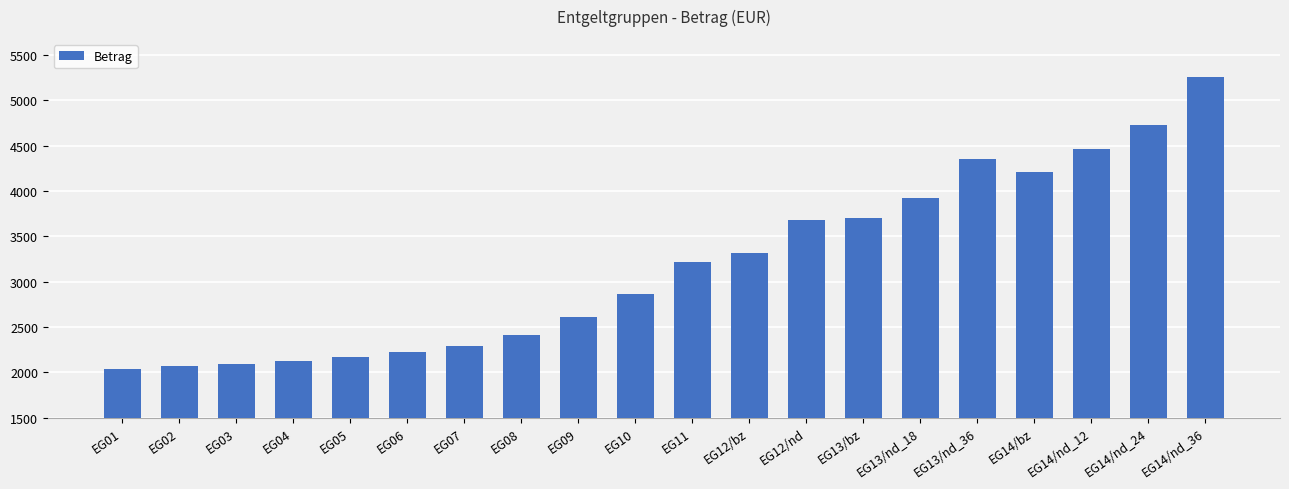

What is the difference between the second highest and minimum values?

2688.0